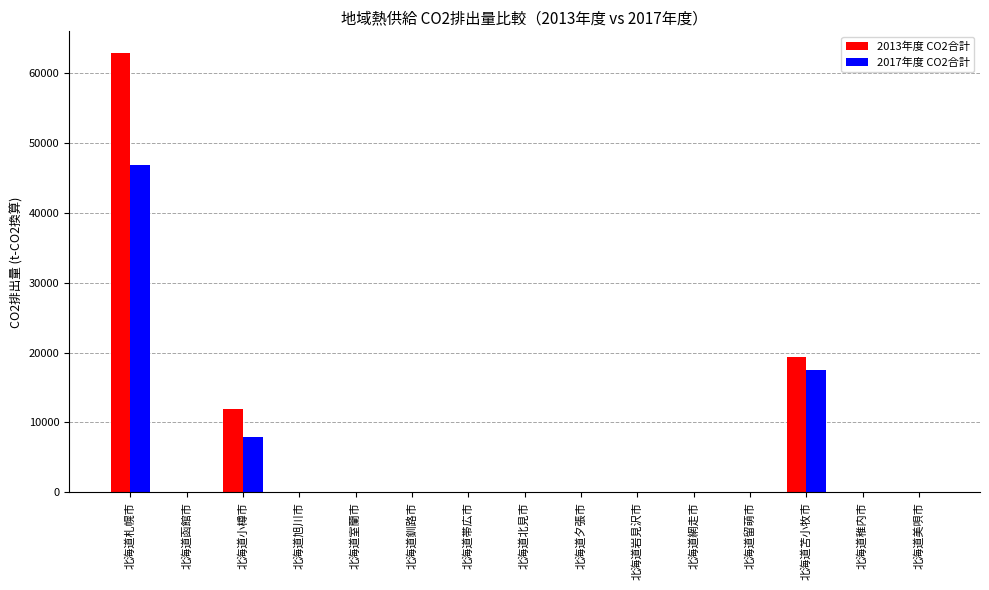

What is the maximum value for 2013年度 CO2合計?

62804.3